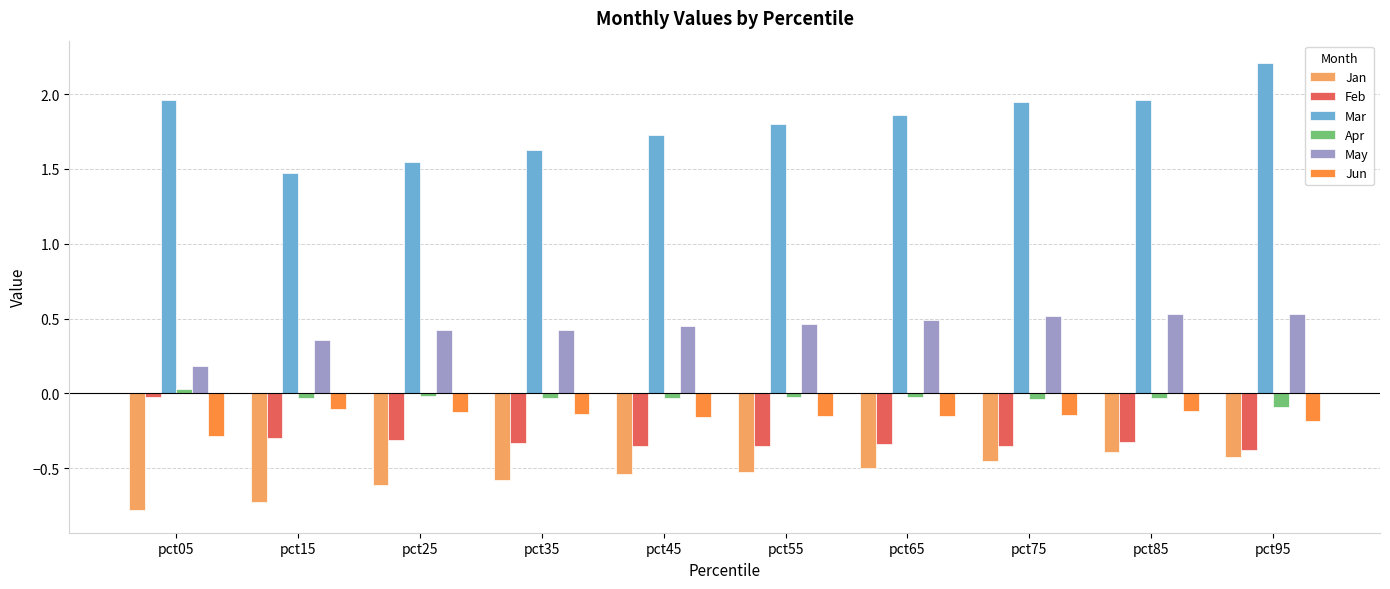

What is the difference between the maximum and minimum values in the Apr series?

0.1